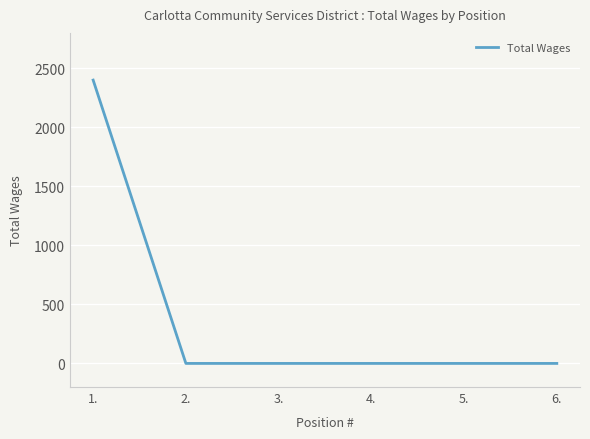

True or false: there are more than 2 points higher than both neighbors.

False